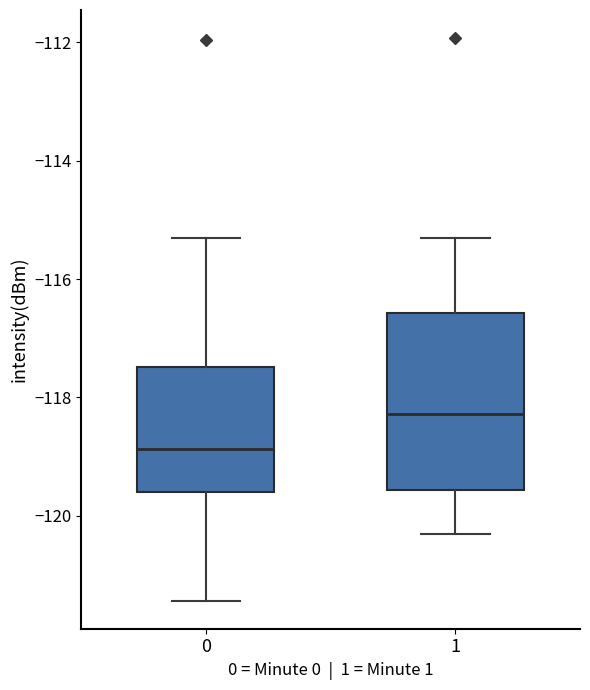

Which box's median line is the lowest?

0